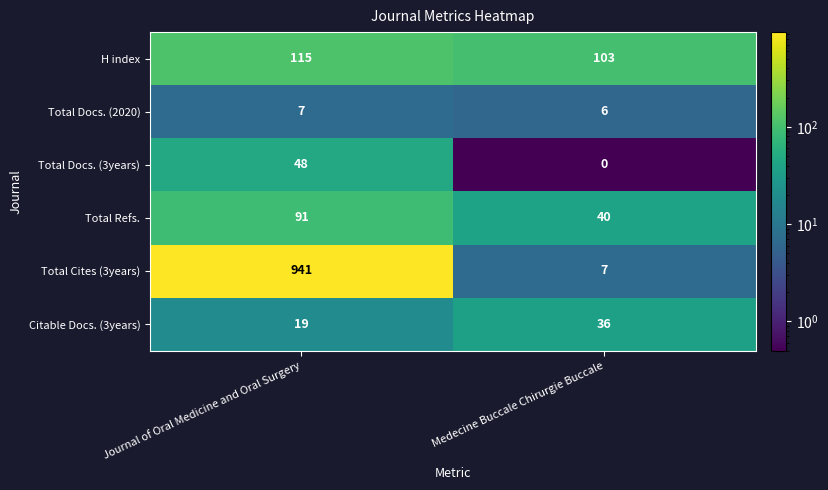

At which category is the sum across all series the highest?

Journal of Oral Medicine and Oral Surgery